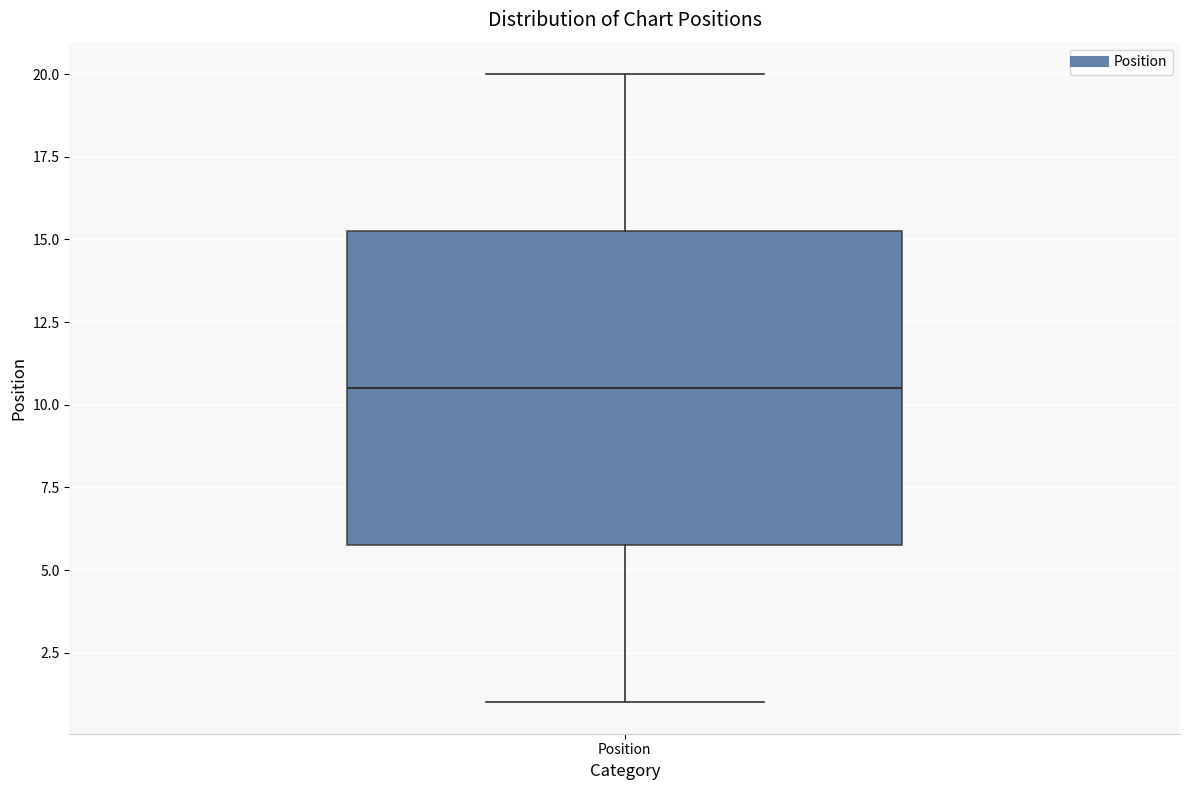

Read this box plot against the y-axis: the position of the median line, the range covered by the box, and the ends of both whiskers. The values are not printed on the chart, so give them approximately, as read against the axis.

median 10.5, box 6.0 to 15.5, whiskers 1.0 to 20.0